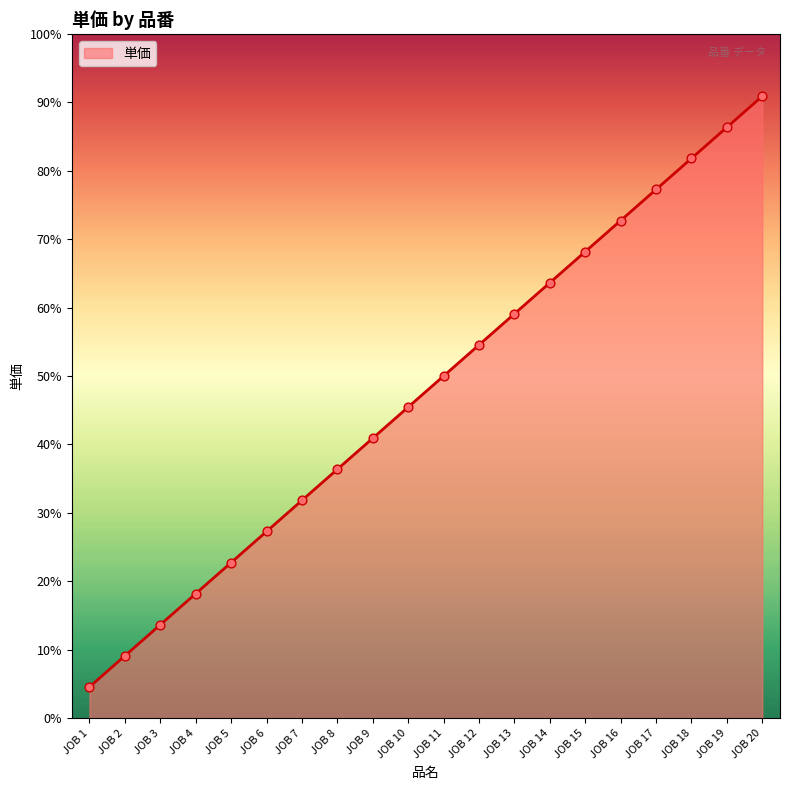

What is the change in value from JOB 4 to JOB 17?

+13000